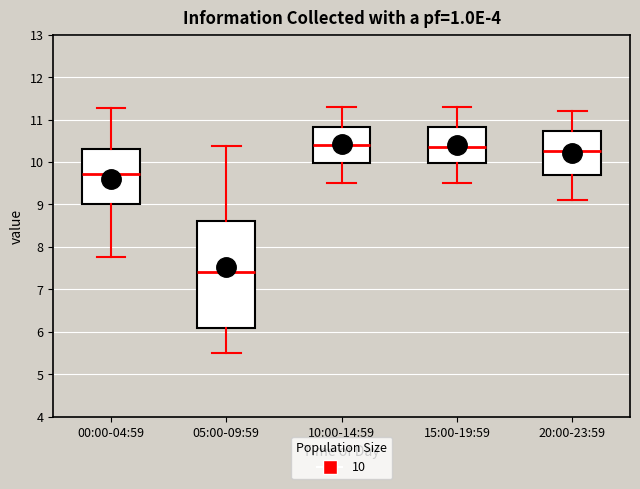

Reading left to right, read every box against the y-axis: the position of its median line, the range the box covers, and the ends of its whiskers. The values are not printed on the chart, so give them approximately, as read against the axis.

00:00-04:59: median 9.7, box 9.0 to 10.3, whiskers 7.8 to 11.3
05:00-09:59: median 7.4, box 6.1 to 8.6, whiskers 5.5 to 10.4
10:00-14:59: median 10.4, box 10.0 to 10.8, whiskers 9.5 to 11.3
15:00-19:59: median 10.4, box 10.0 to 10.8, whiskers 9.5 to 11.3
20:00-23:59: median 10.3, box 9.7 to 10.7, whiskers 9.1 to 11.2